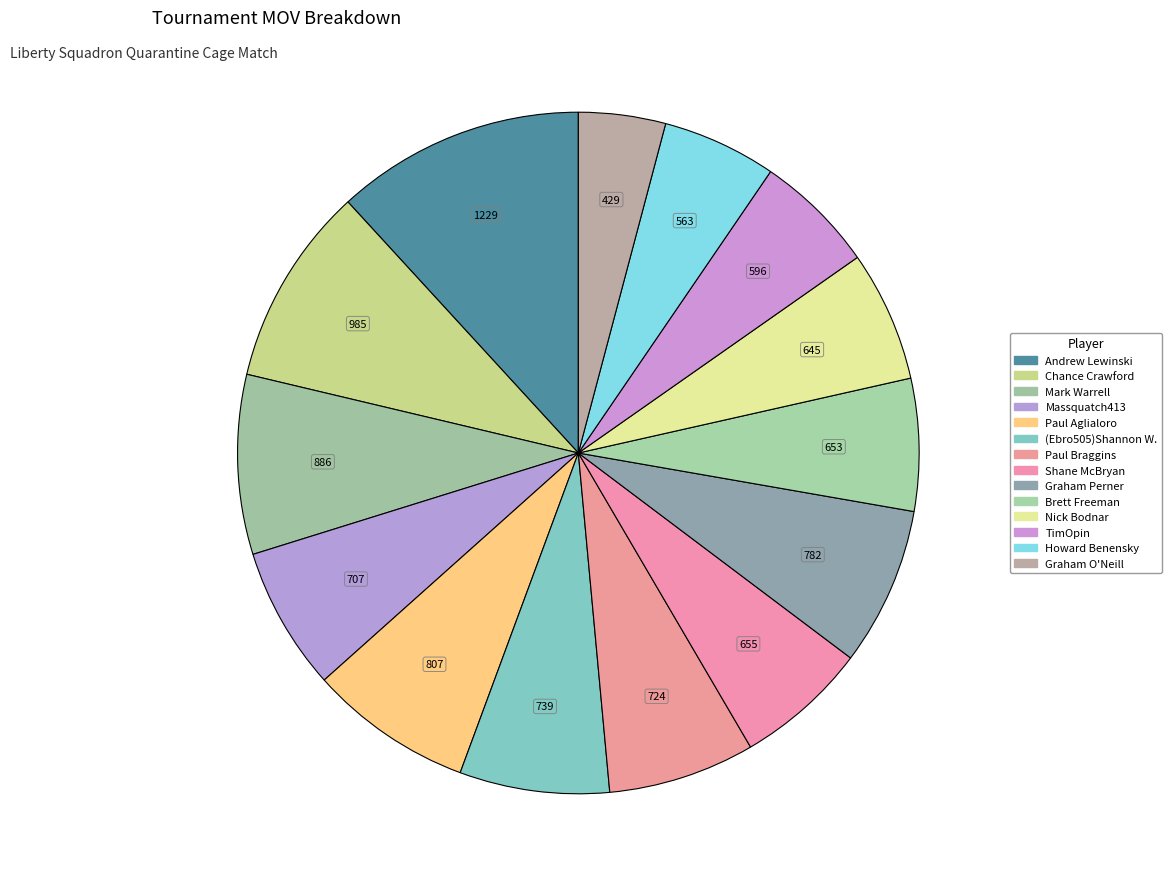

What is the largest slice in the pie chart?

Andrew Lewinski